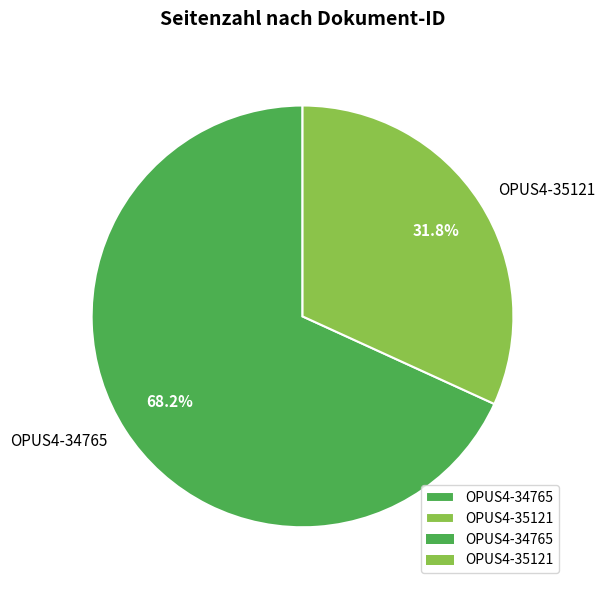

What percentage is NOT represented by OPUS4-34765?

31.8%